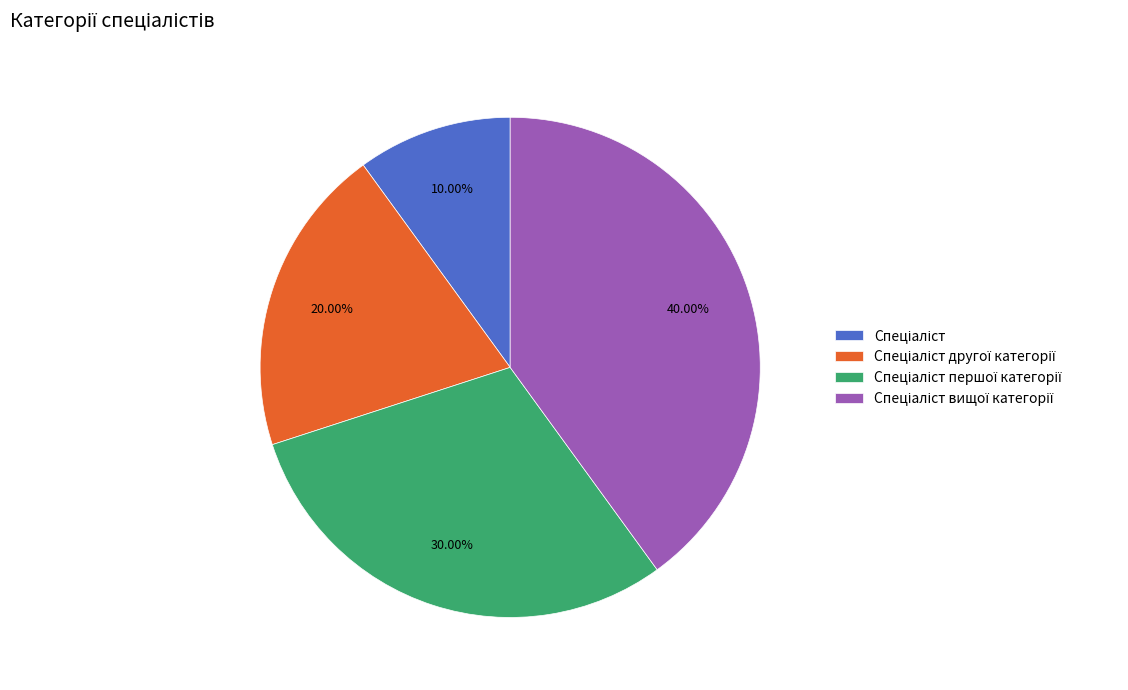

To the nearest percent, what is the difference between the largest and smallest slice percentages?

30%